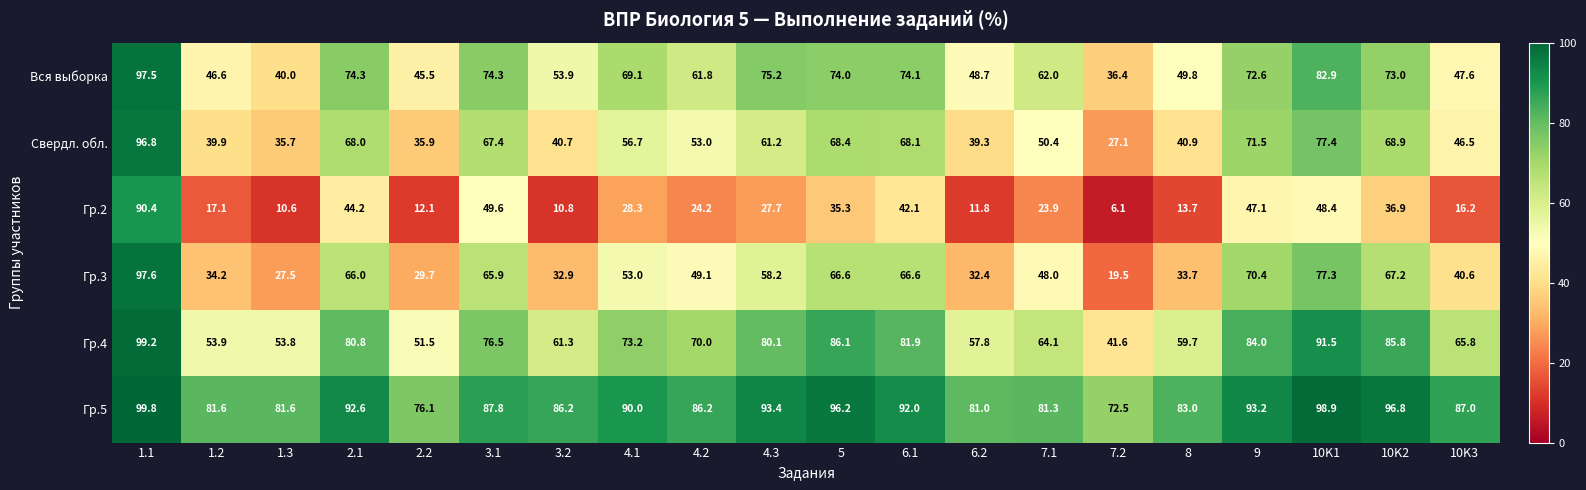

Rank the series by their maximum value, from lowest to highest.

Гр.2, Свердл. обл., Вся выборка, Гр.3, Гр.4, Гр.5